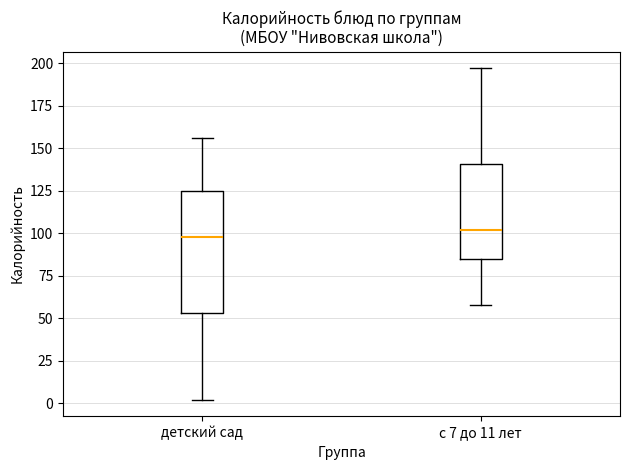

Reading left to right, transcribe this box plot: for each box, give where its median line is, the range the box spans, and where its two whiskers end, as read against the y-axis. The values are not printed on the chart, so give them approximately, as read against the axis.

детский сад: median 100, box 55 to 125, whiskers 0 to 155
с 7 до 11 лет: median 100, box 85 to 140, whiskers 55 to 195